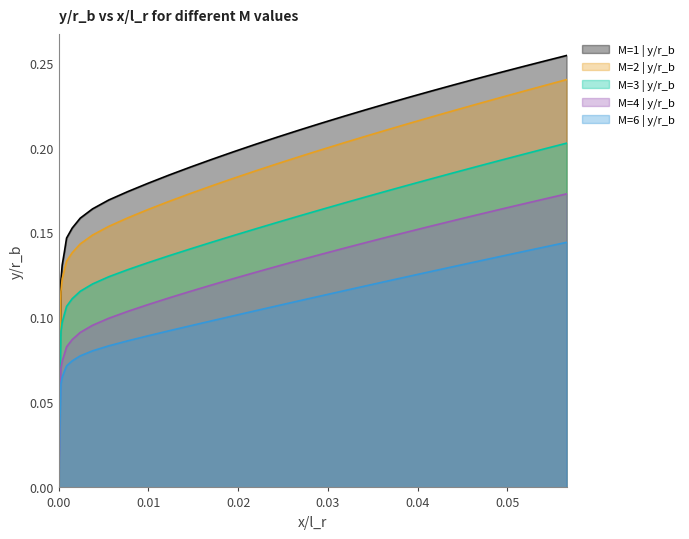

Count the number of data series in this chart.

5